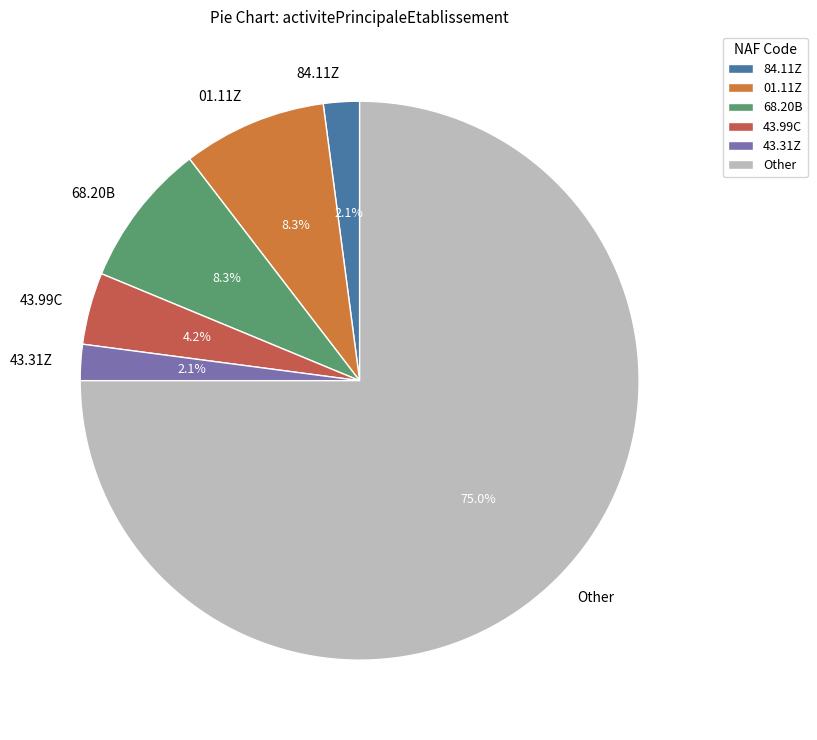

How many segments does this pie chart have?

6